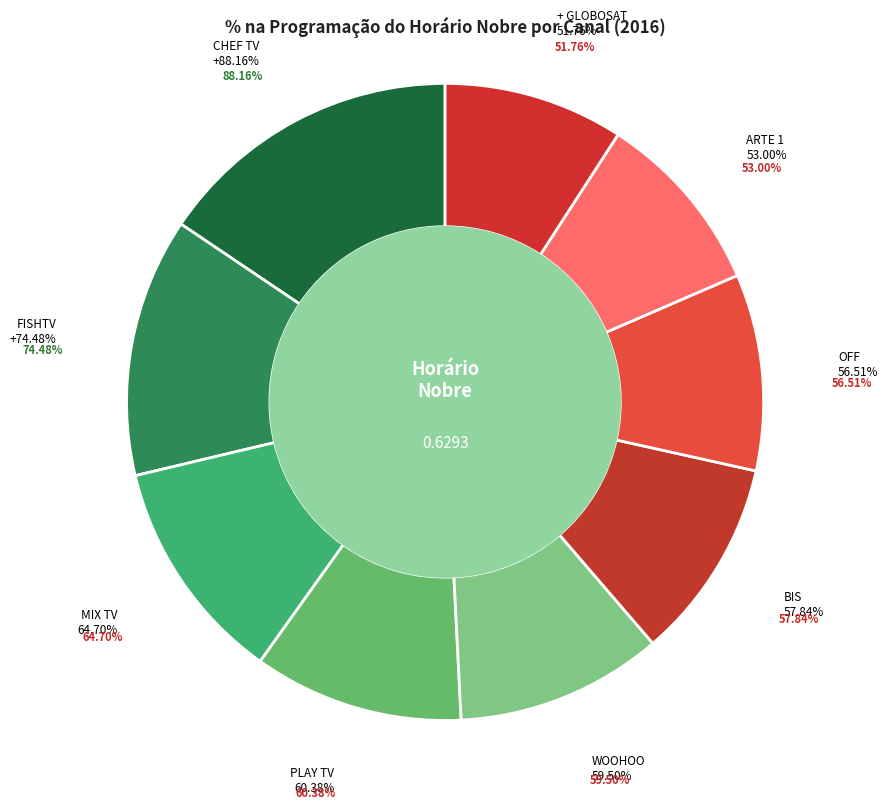

How many slices are in this pie chart?

9